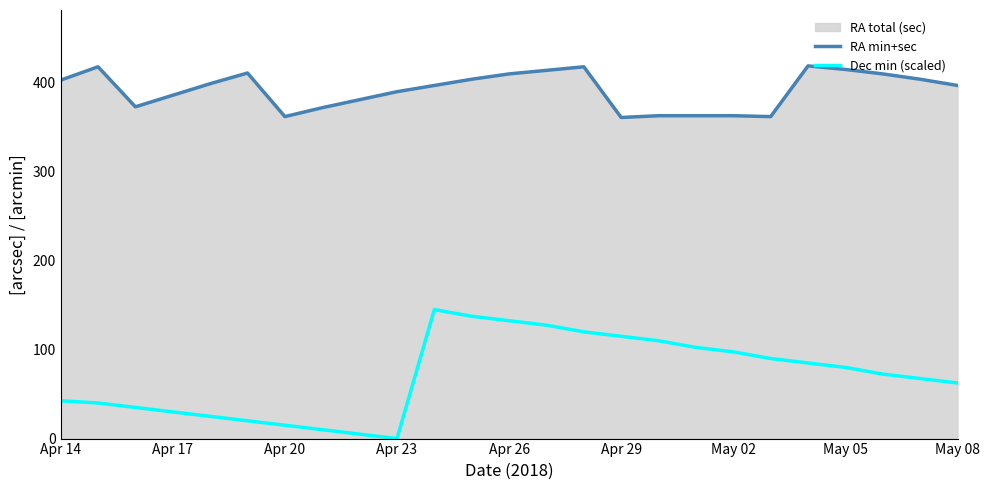

What is the highest value of the RA min+sec series?

419.0